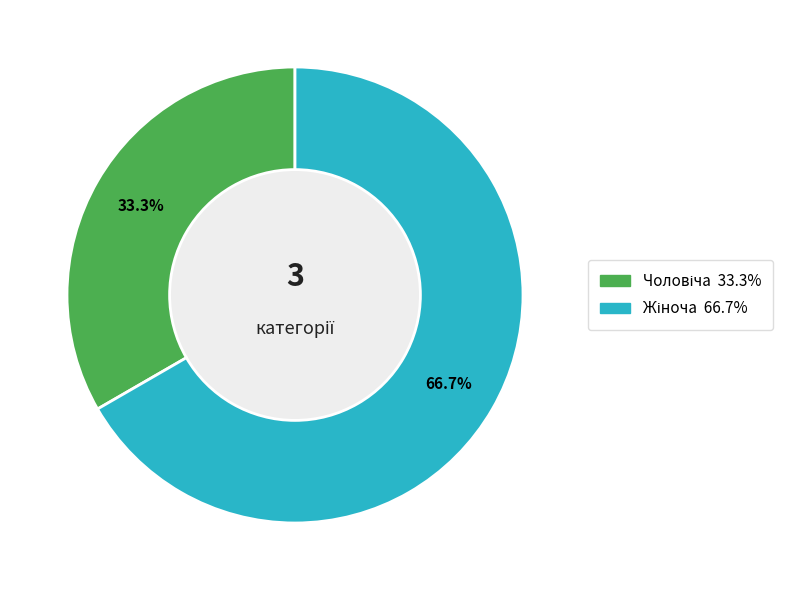

Is there a majority slice in this chart?

Yes